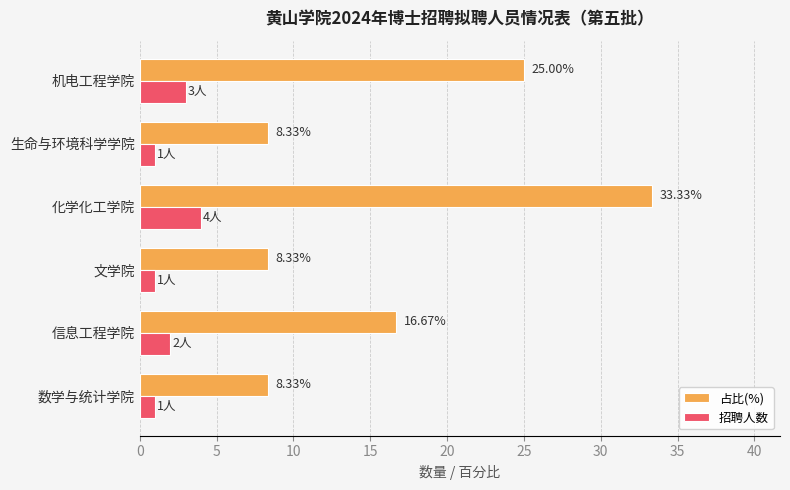

List the series in order of their peak value, lowest first.

招聘人数, 占比(%)